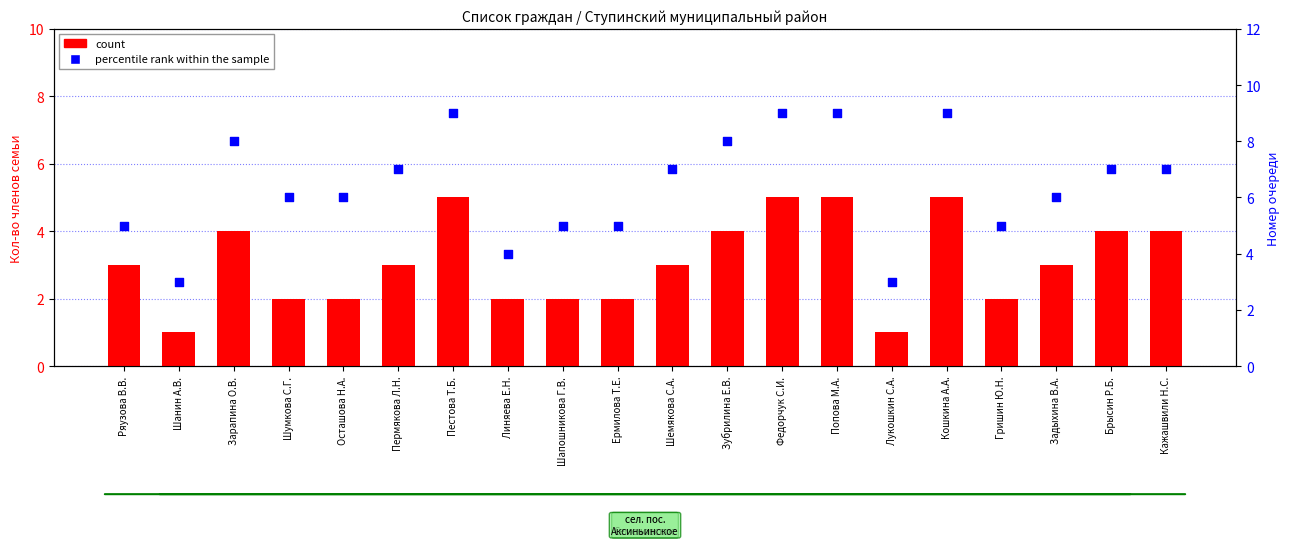

What is the total value across all series at Кошкина А.А.?

14